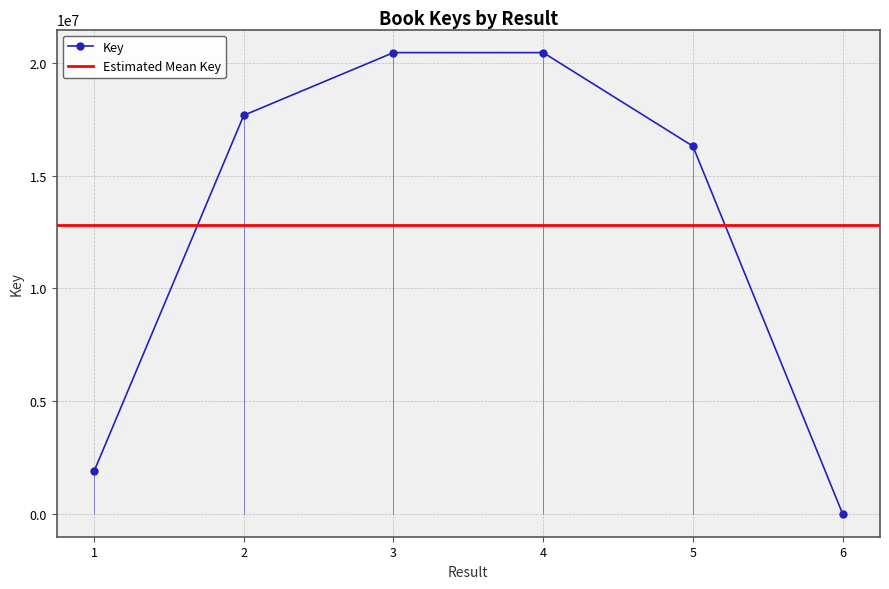

Is this an area chart (filled region under the line)?

No